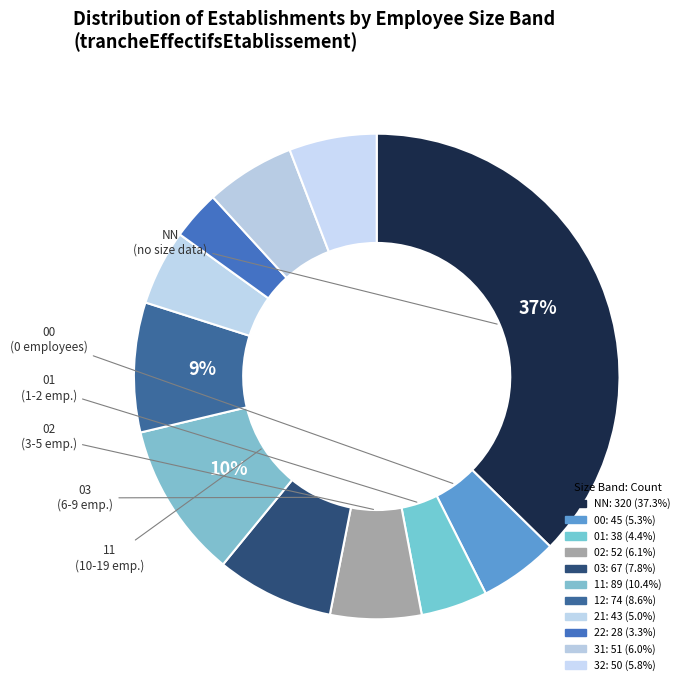

Does any single category account for the majority?

No